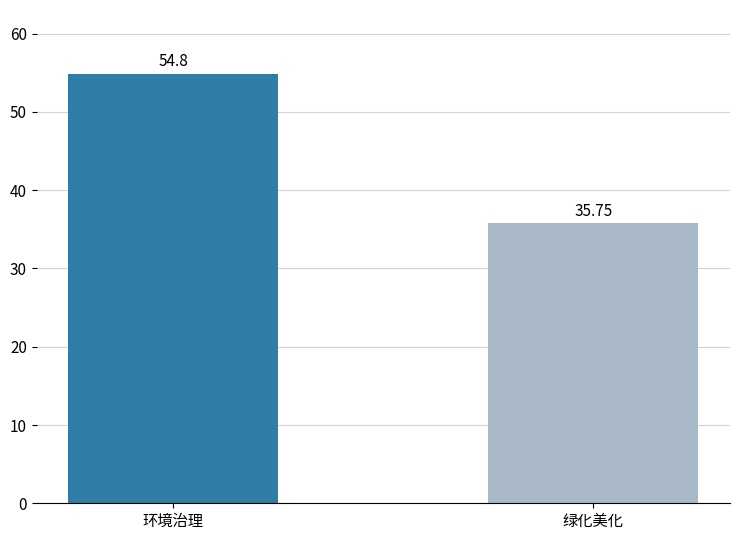

What is the label of the 2nd bar from the right?

环境治理